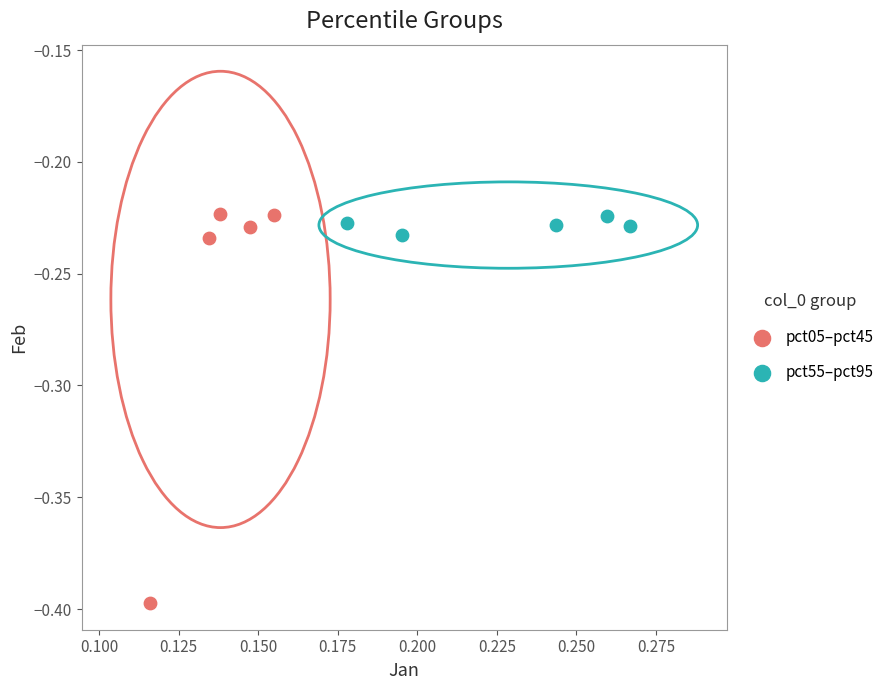

Which series has the widest spread of Y values?

pct05–pct45